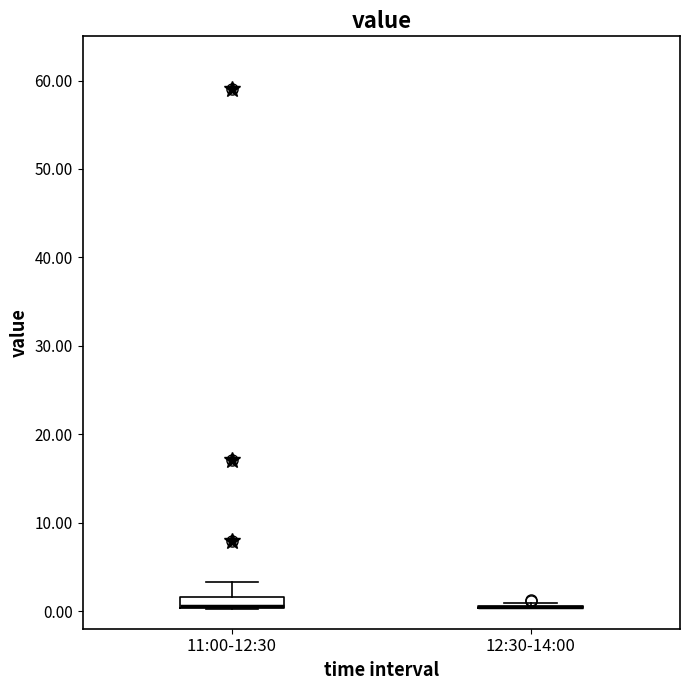

Comparing the boxes themselves (not the whiskers), which one is the tallest?

11:00-12:30